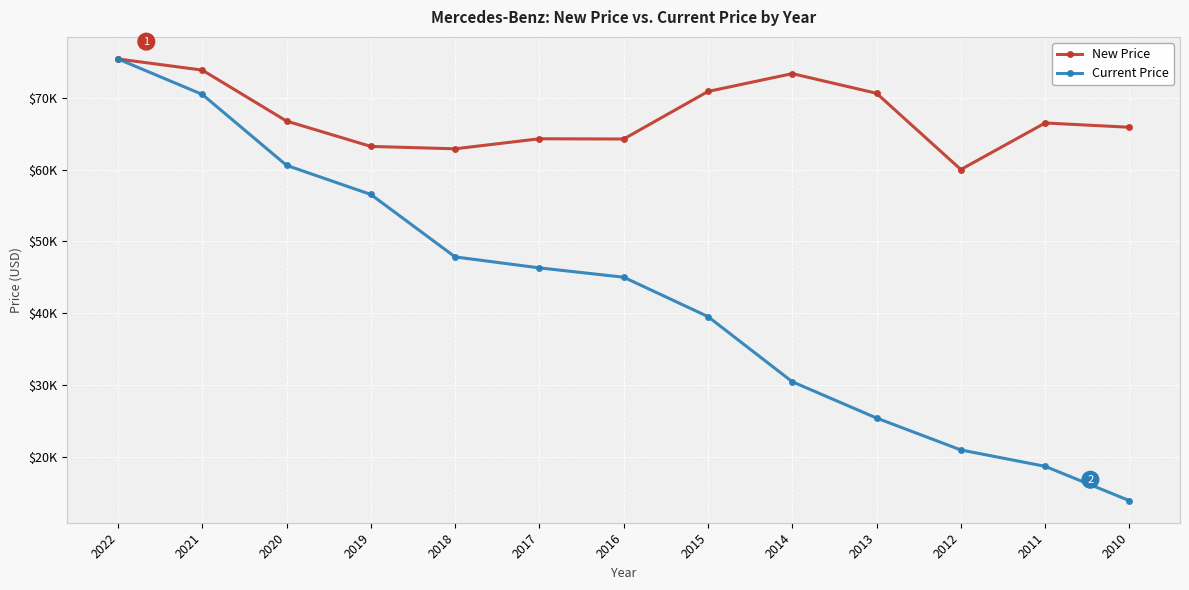

What are all the series names shown in the legend?

New Price, Current Price